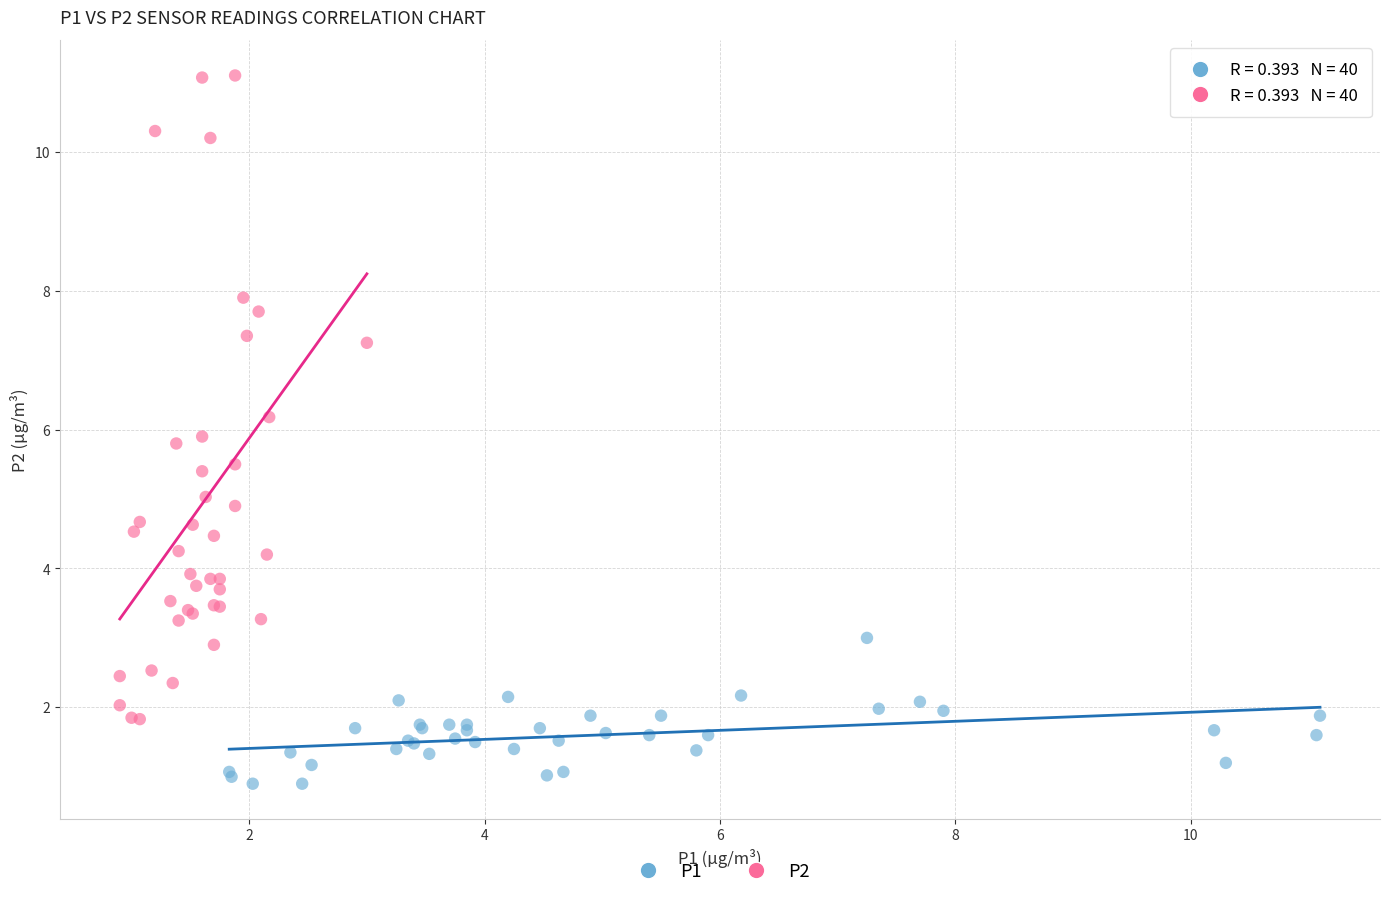

Which series reaches the minimum Y coordinate?

P1